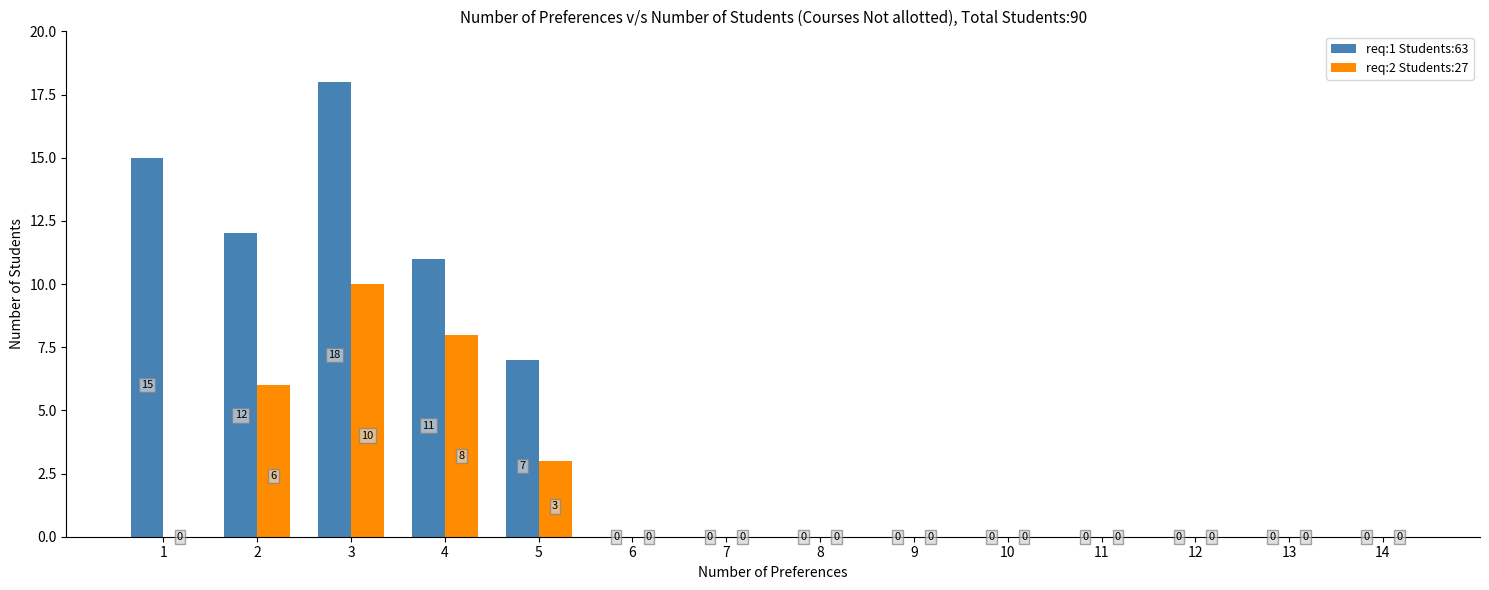

Read the req:2 Students:27 value at 5, to the nearest 5.

5